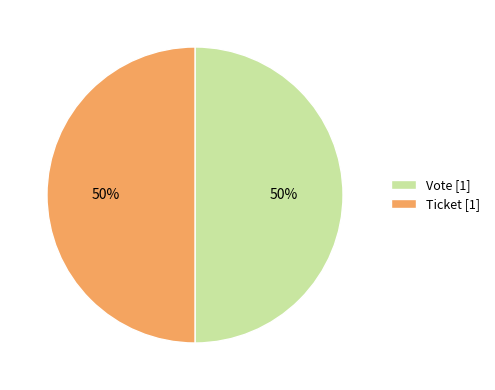

The Vote [1] slice represents 50% of the pie. True or false?

True